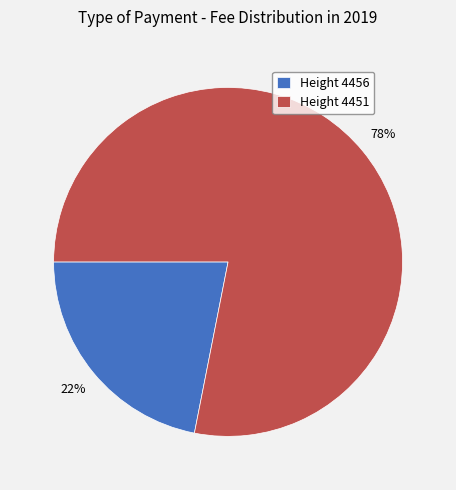

What is the majority slice?

Height 4451